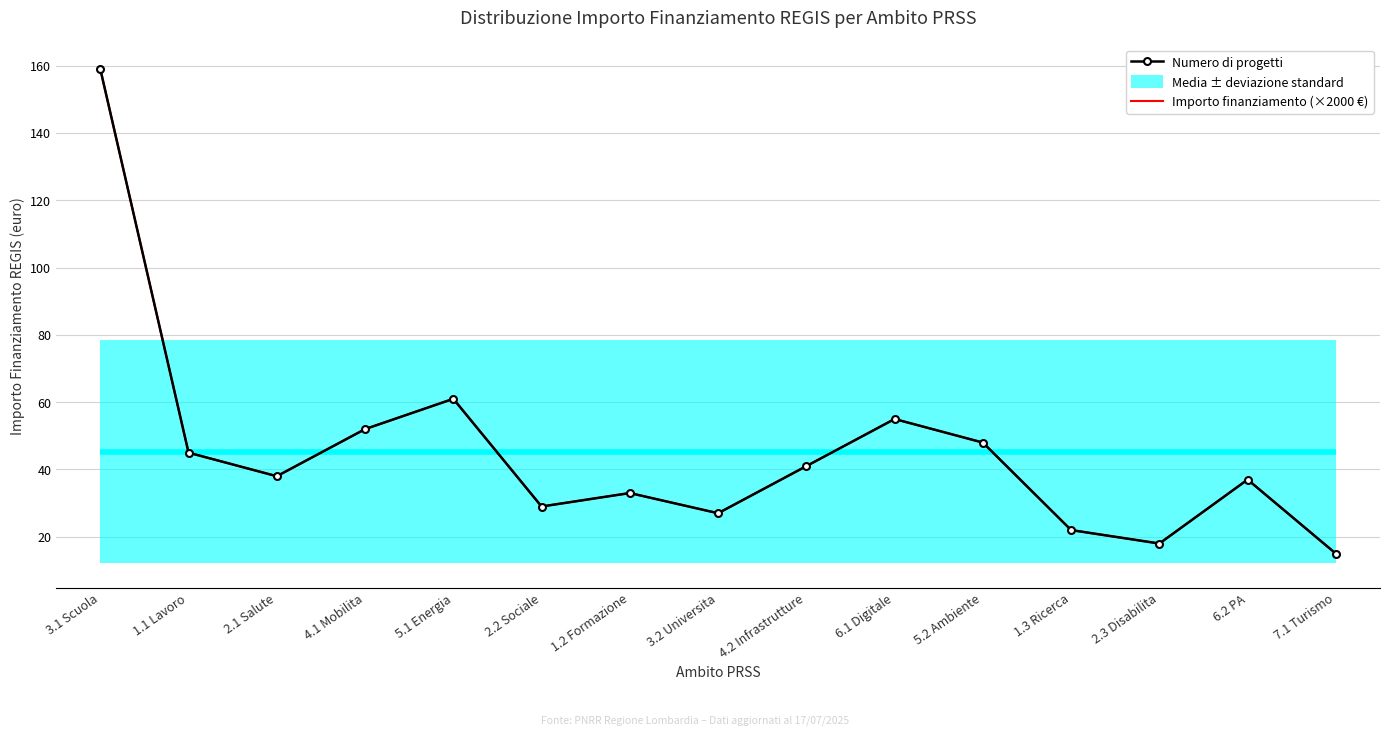

What is the value of the Numero di progetti point at the 15th from the left?

15